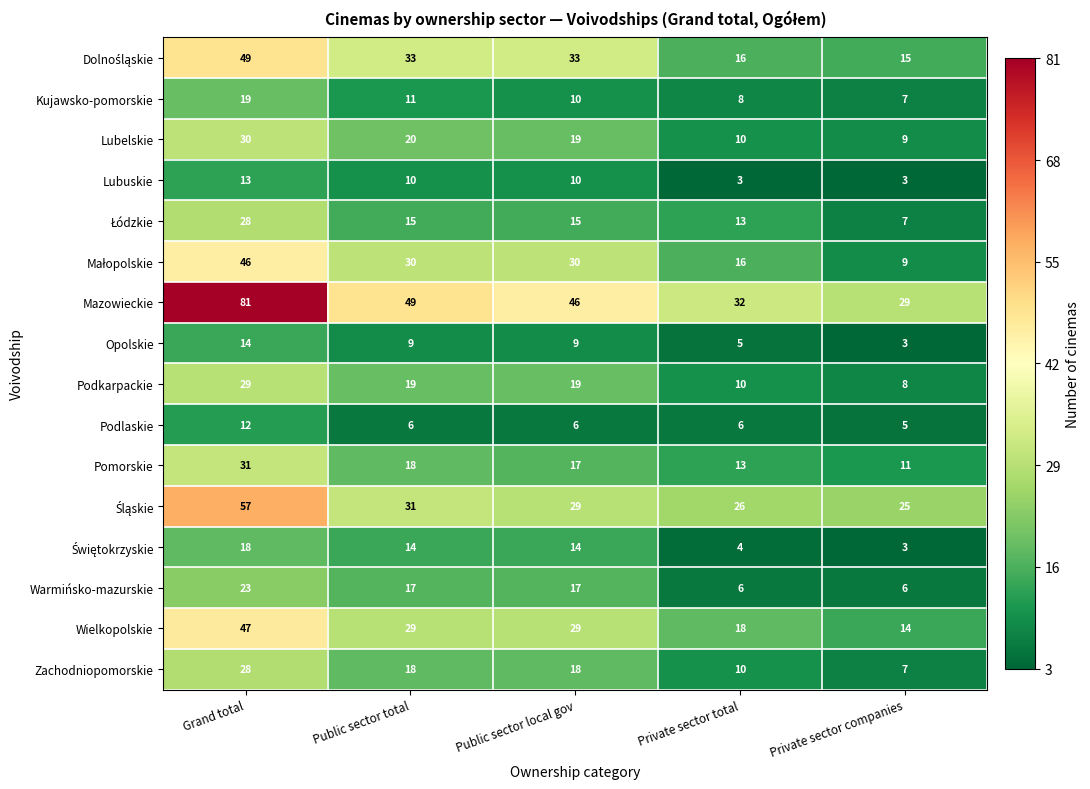

The value of Mazowieckie at Grand total is 114. True or false?

False